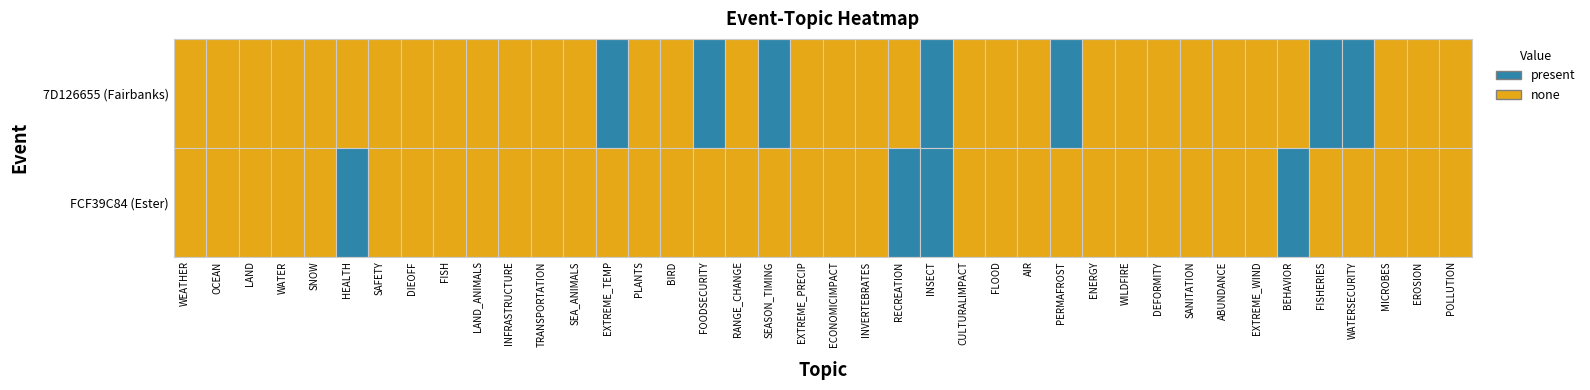

What is the difference between the maximum and minimum values in the FCF39C84 (Ester) series?

1